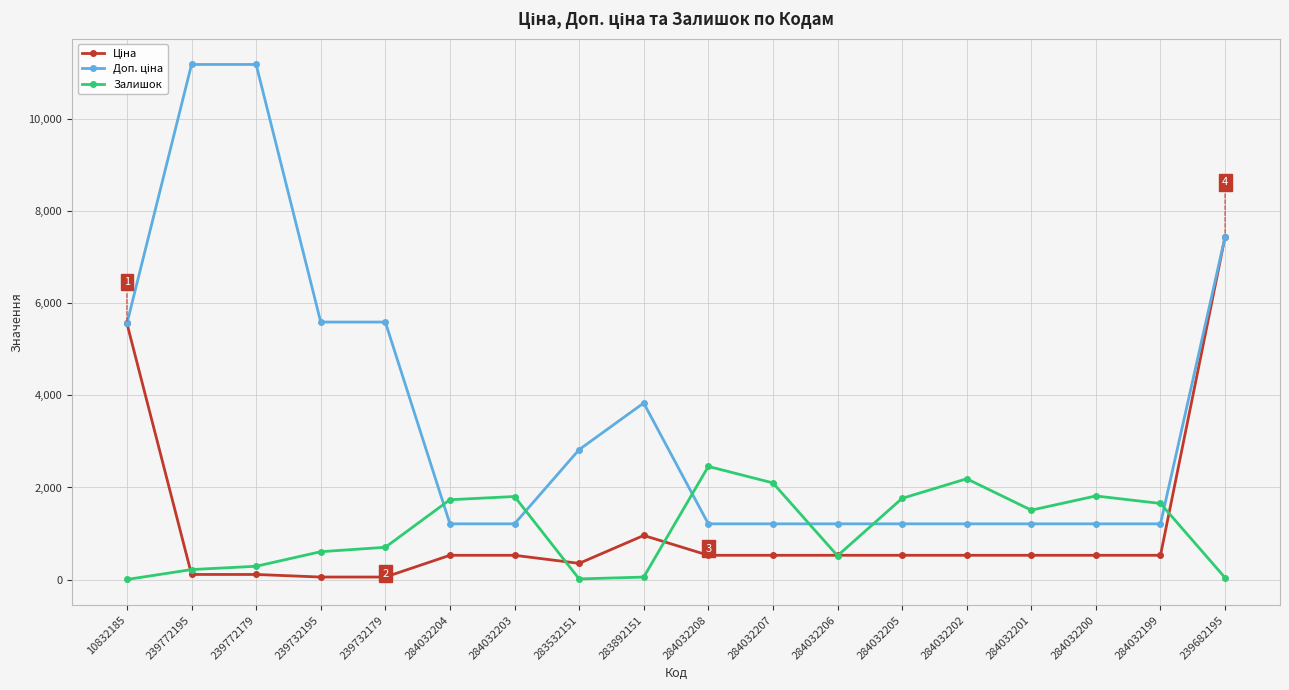

True or false: Залишок has more than 1 points higher than both neighbors.

True